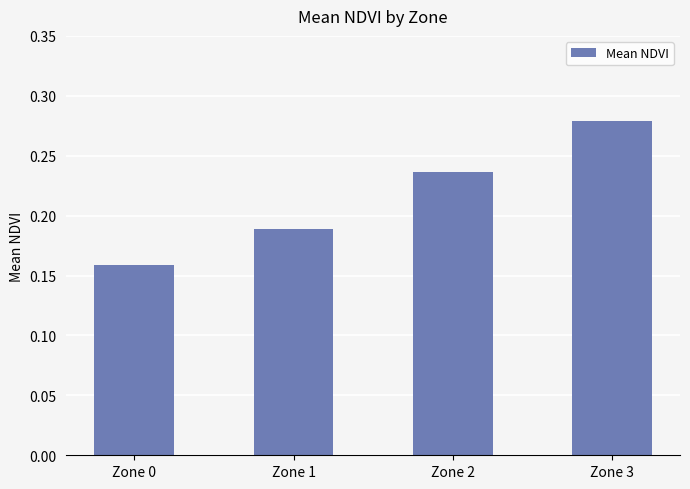

Between Zone 0 and Zone 1, which is larger?

Zone 1